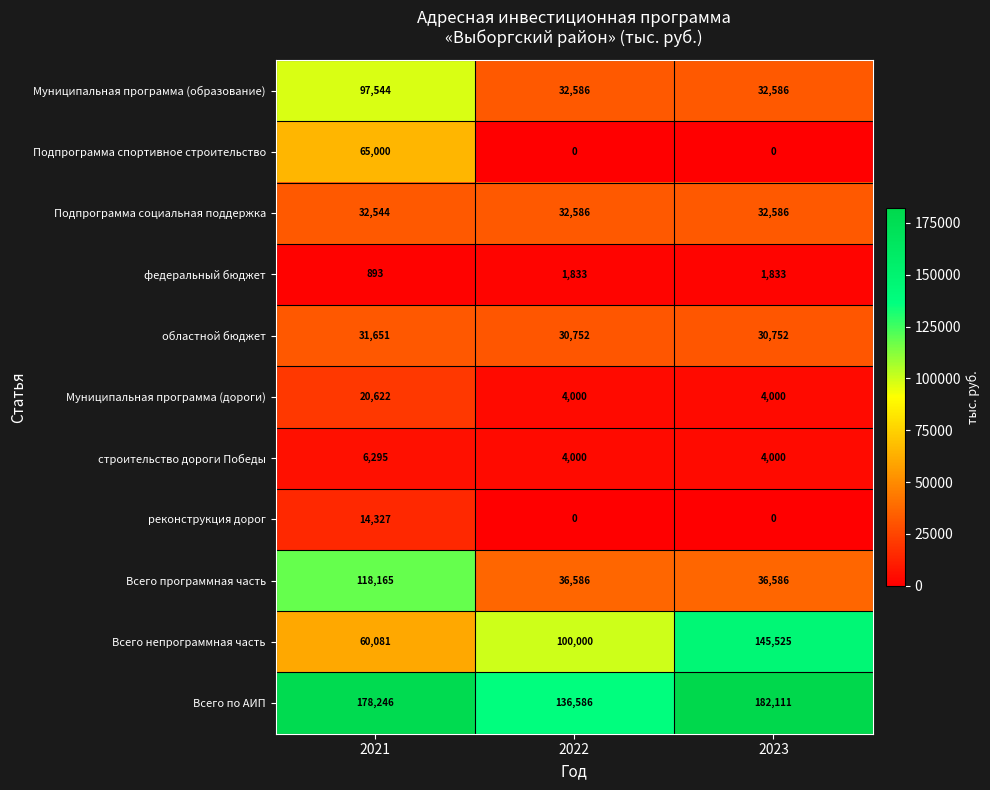

How many data points does each series have?

3